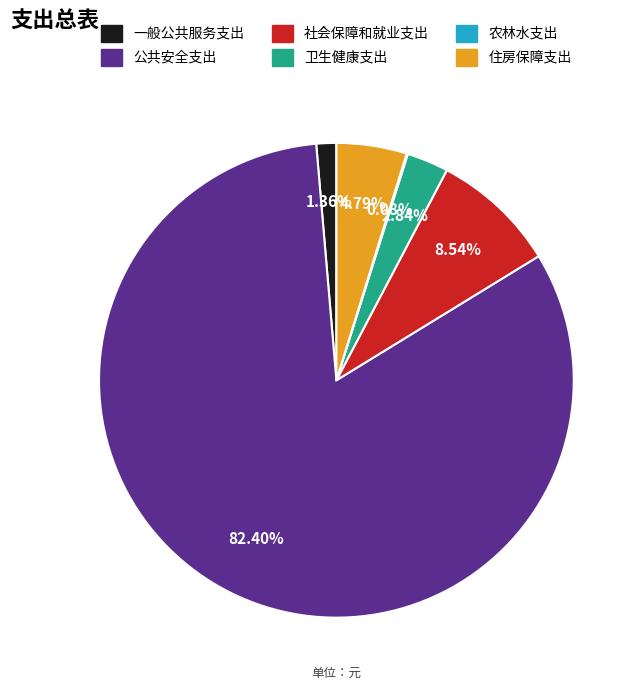

What percentage is NOT represented by 卫生健康支出?

97.2%